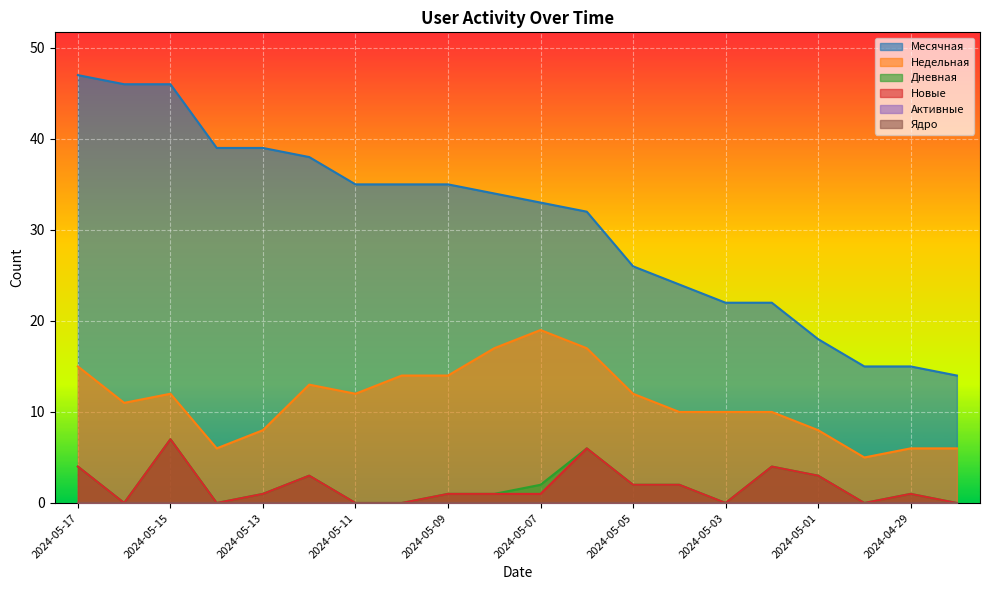

Where is Недельная nearest to the value 12?

2024-05-15